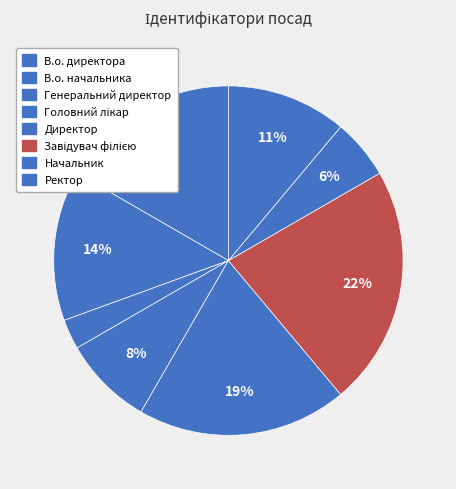

Does Генеральний директор represent more than half of the total?

No